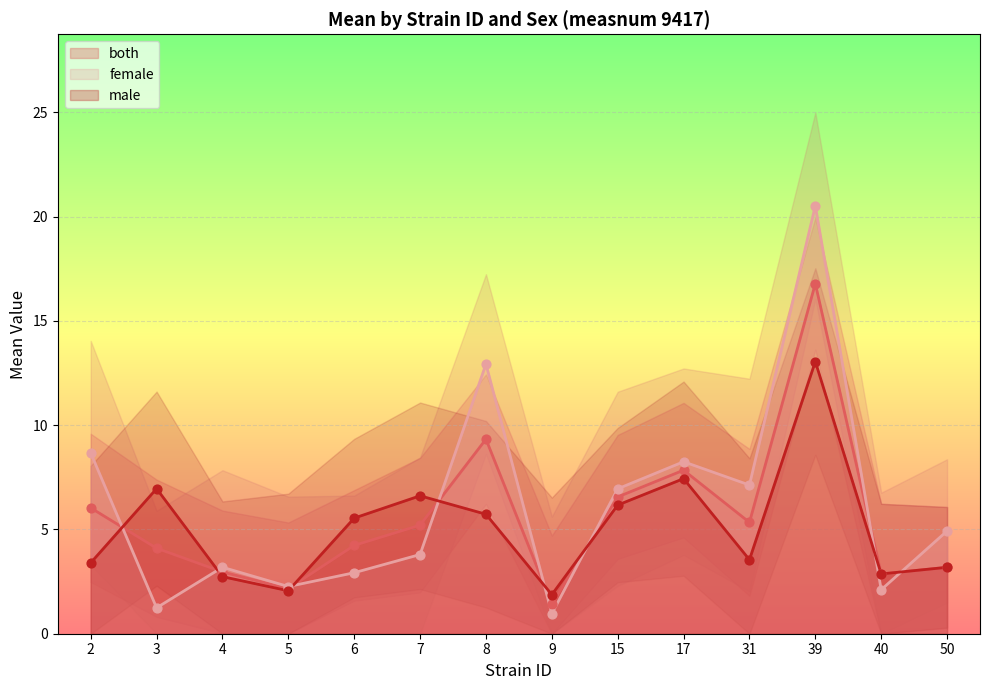

What are all the series names shown in the legend?

both, female, male